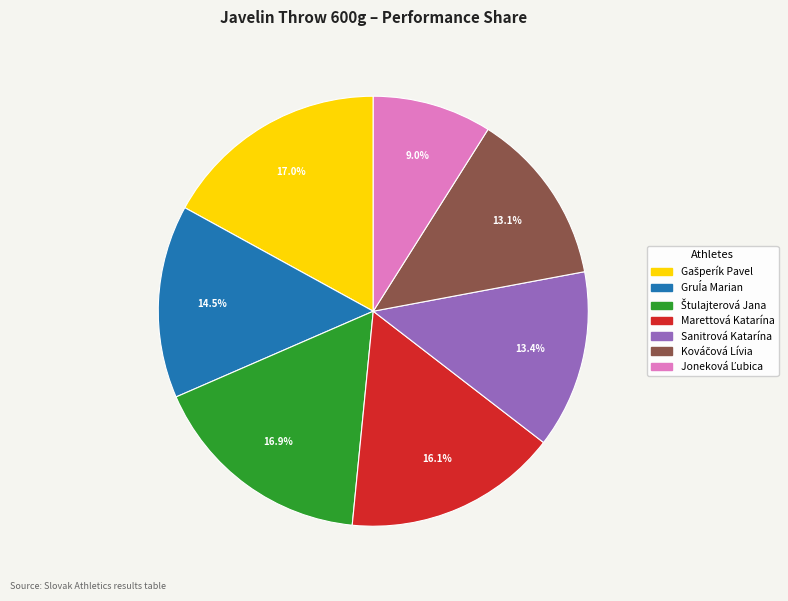

How many segments does this pie chart have?

7